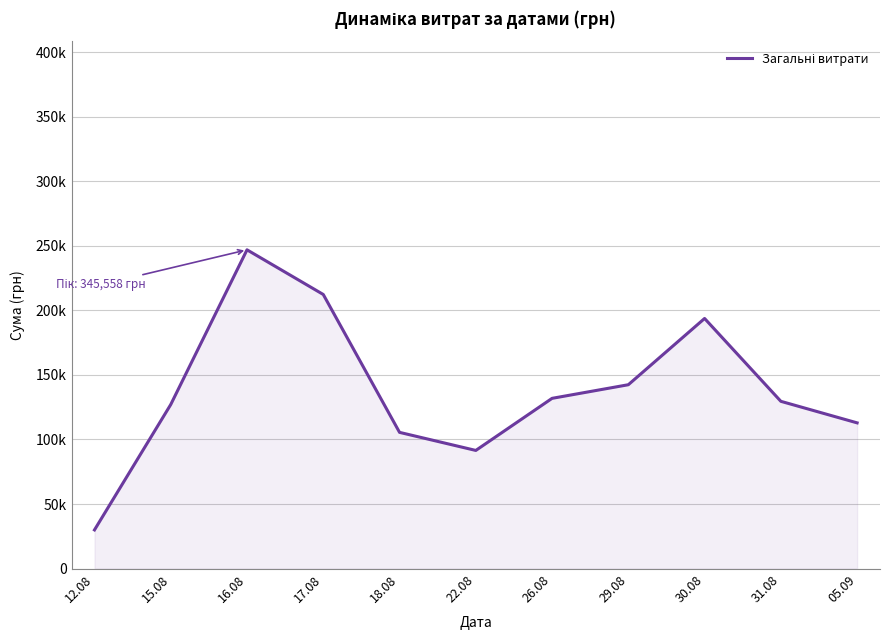

Is this an area chart (filled region under the line)?

Yes